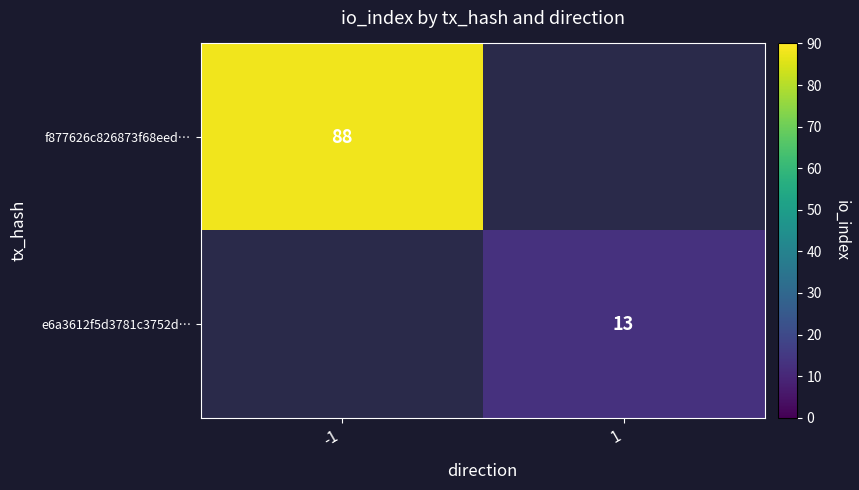

True or false: e6a3612f5d3781c3752d… has a value of 13 at 1.

True